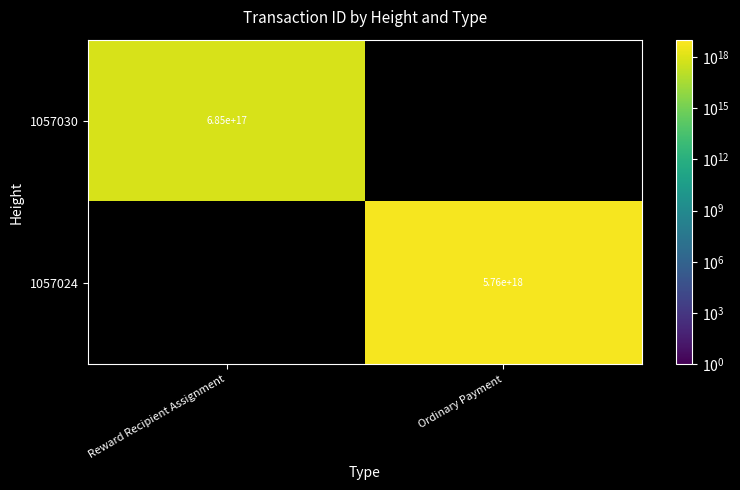

How many series are shown in this chart?

2